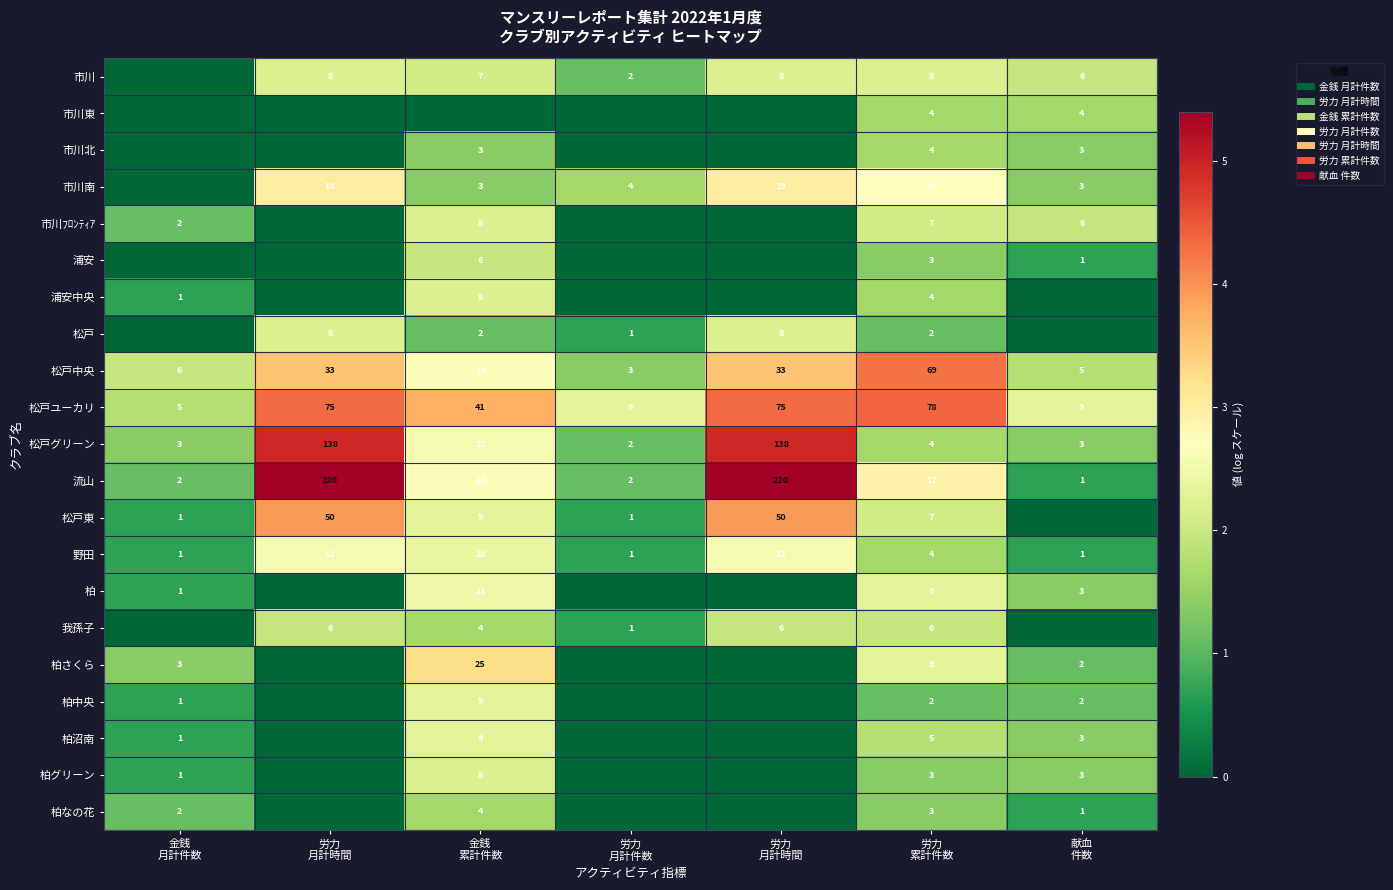

Rank the series by their maximum value, from highest to lowest.

流山, 松戸グリーン, 松戸ユーカリ, 松戸中央, 松戸東, 柏さくら, 市川南, 野田, 柏, 柏中央, 柏沼南, 市川, 市川ﾌﾛﾝﾃｨｱ, 浦安中央, 松戸, 柏グリーン, 浦安, 我孫子, 市川東, 市川北, 柏なの花